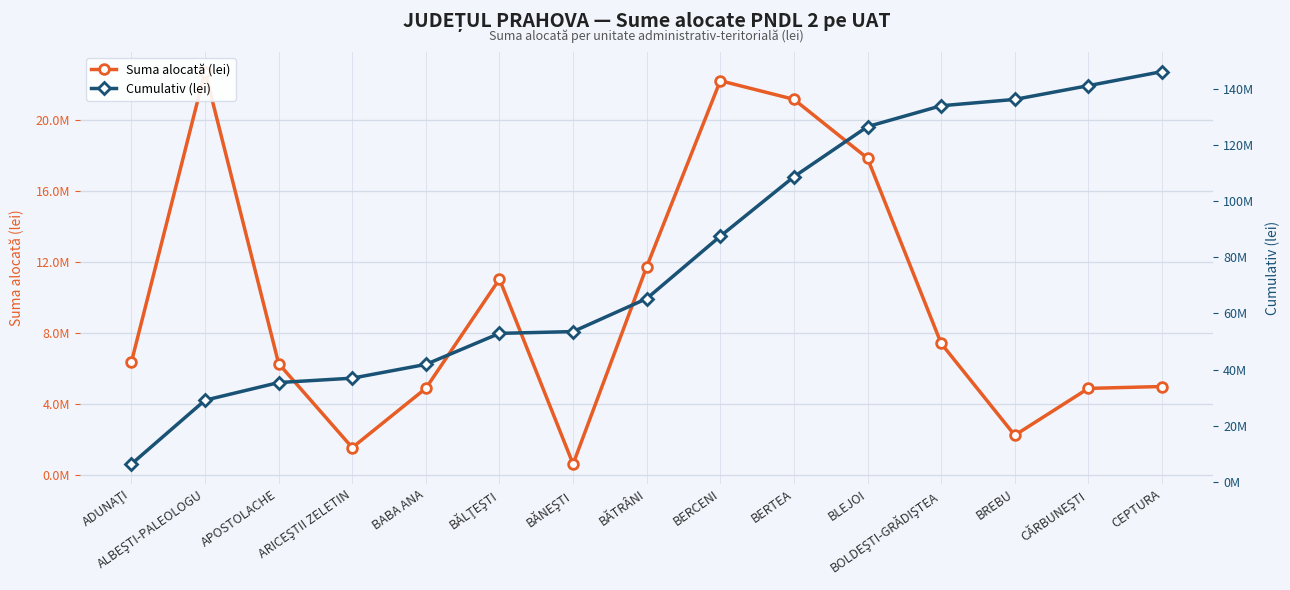

Between APOSTOLACHE and BABA ANA, which series saw the biggest shift?

Cumulativ (lei)